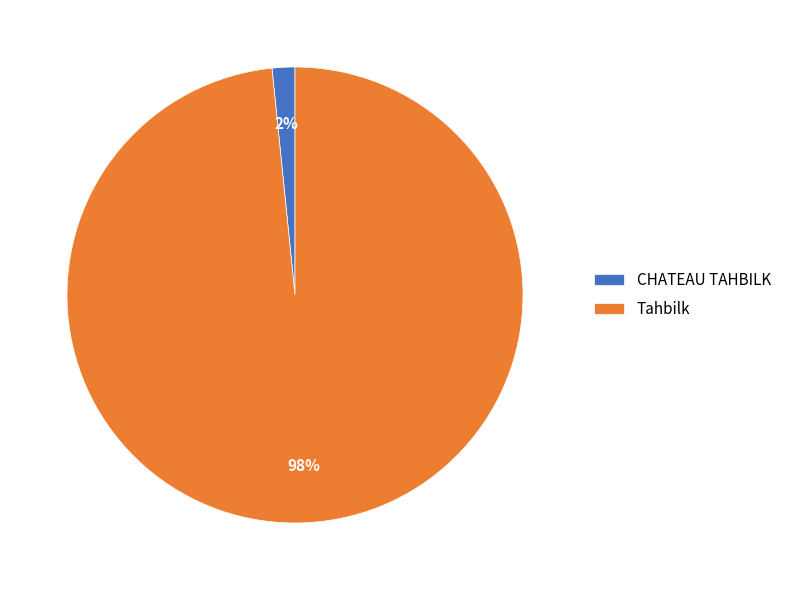

Which slice is the smallest?

CHATEAU TAHBILK